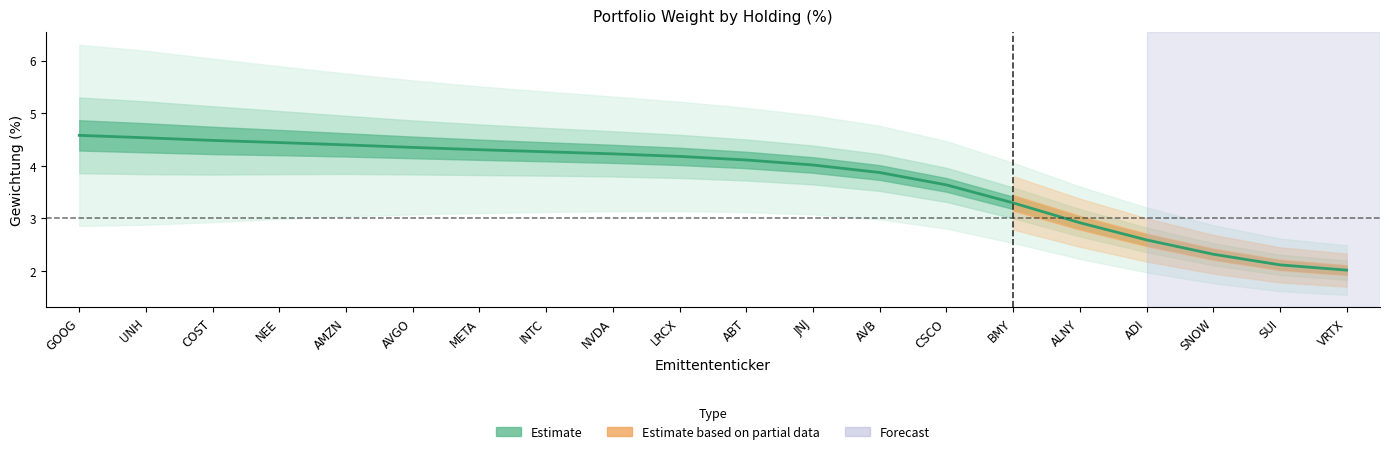

How many lines are shown in the chart?

3